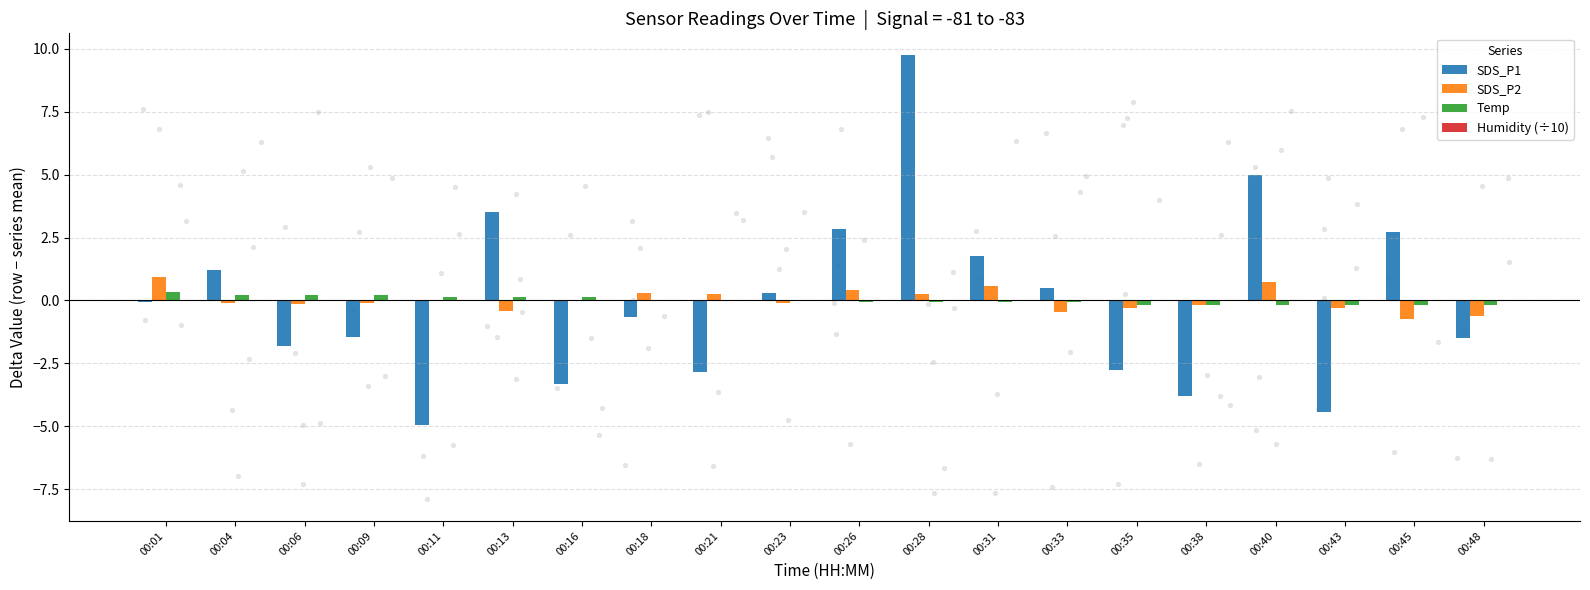

Which series contains the highest Y value?

SDS_P1